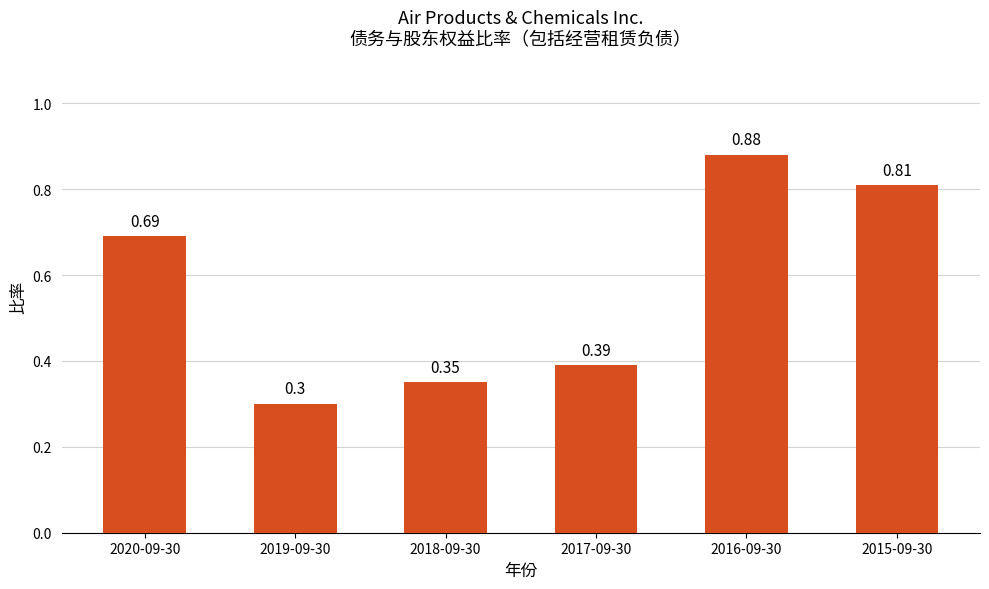

What is the change in value from 2019-09-30 to 2015-09-30?

+0.5